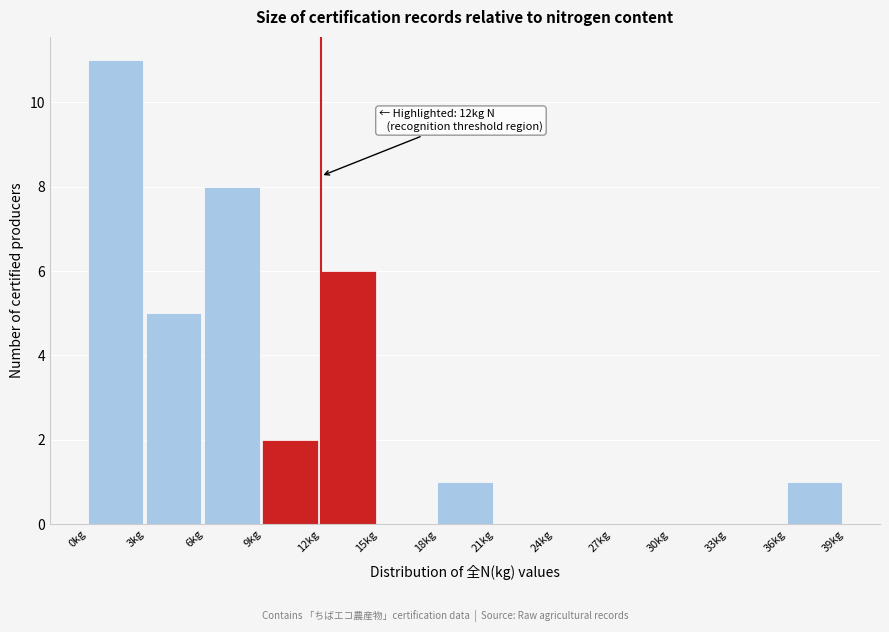

Which range on the x-axis has the tallest bar?

0 to 3